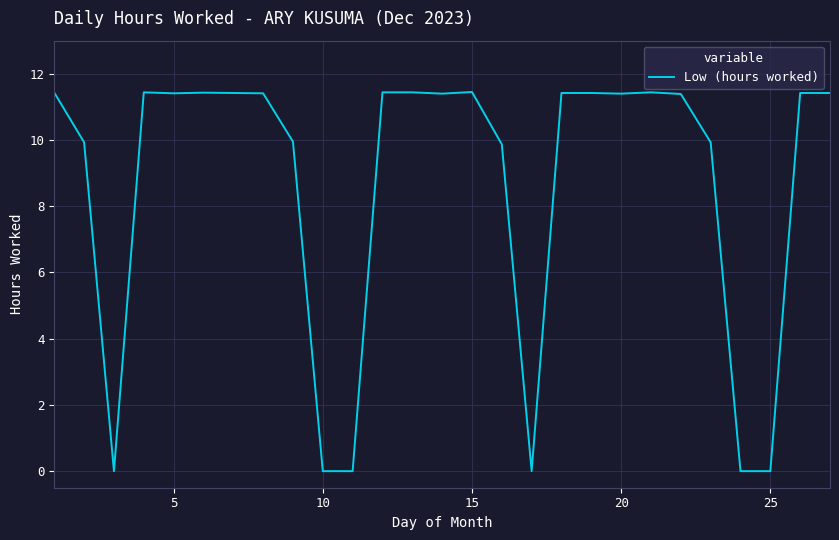

At which category does the chart reach its minimum across all series?

10